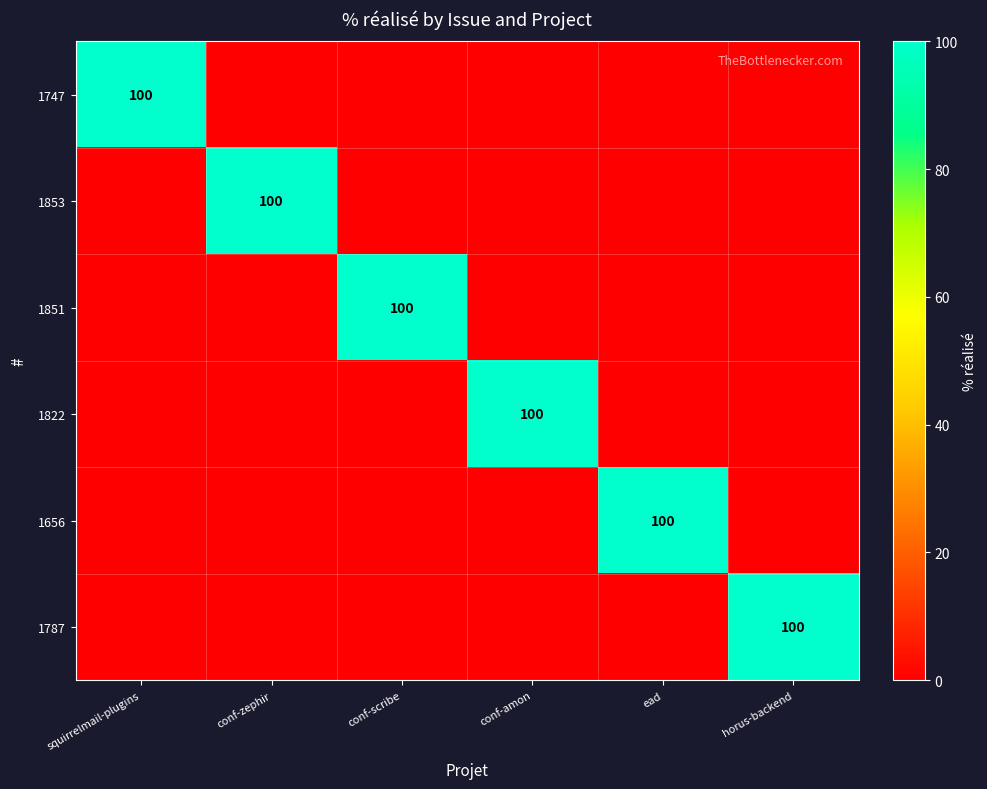

List the labels in order of 1851 value, smallest first.

squirrelmail-plugins, conf-zephir, conf-amon, ead, horus-backend, conf-scribe